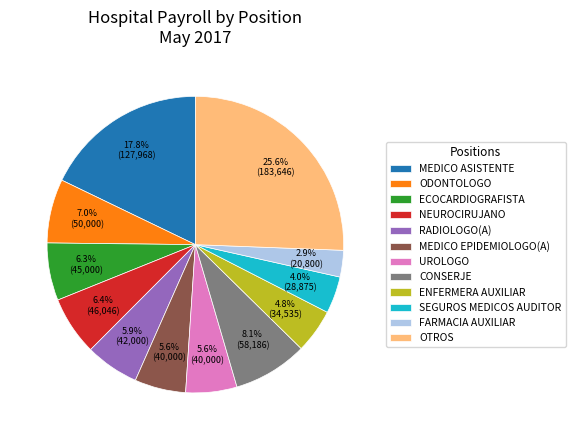

Which has a higher value, OTROS or MEDICO ASISTENTE?

OTROS